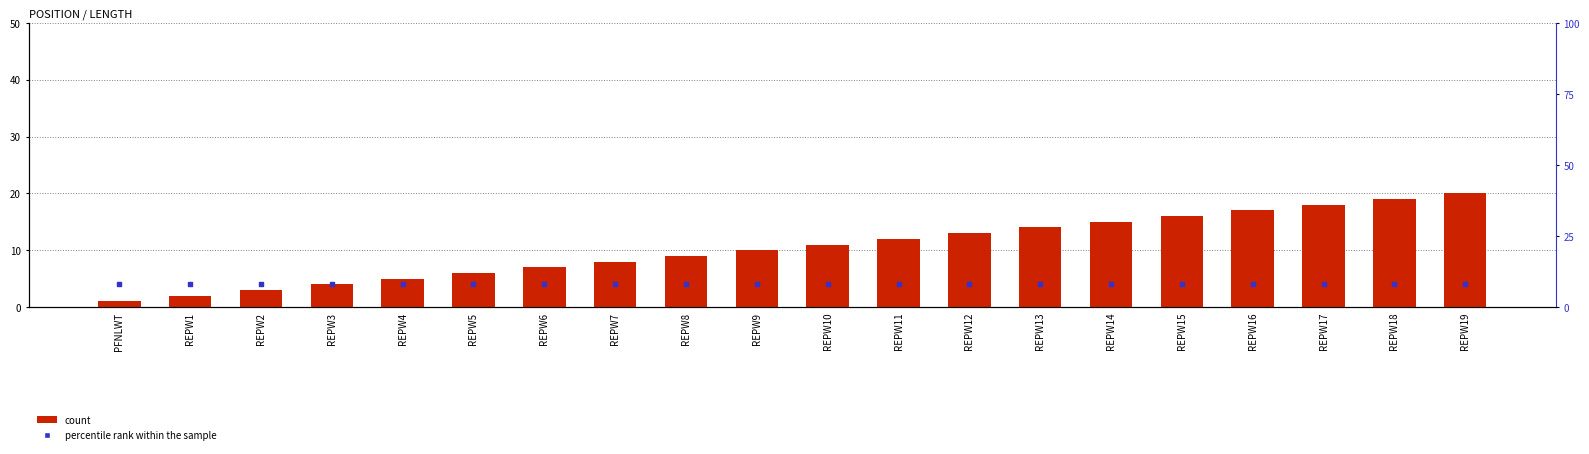

At which category is the sum across all series the highest?

REPW19